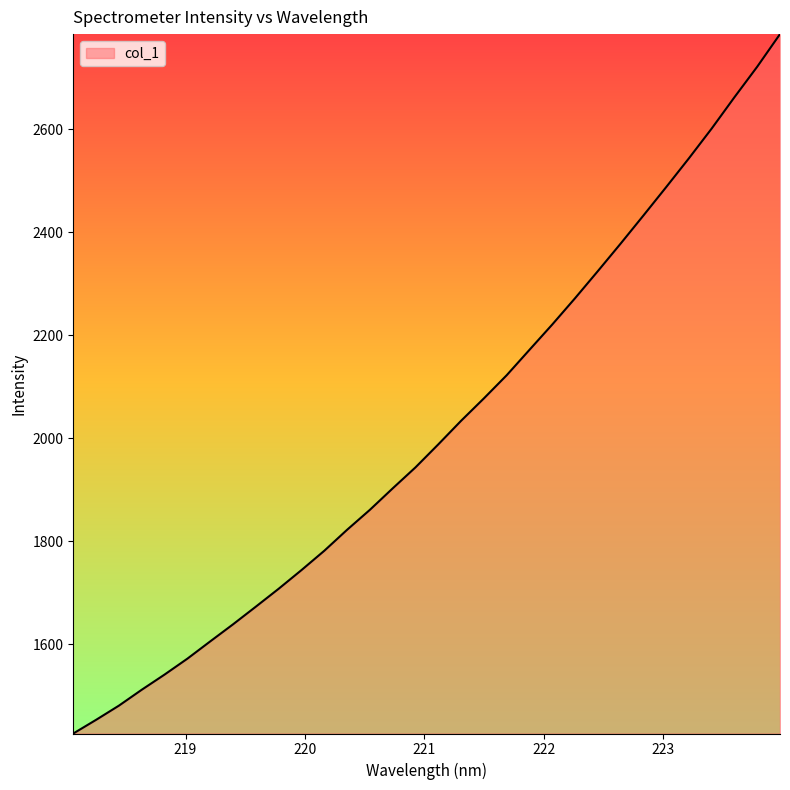

What is the maximum value shown in the chart?

2785.1